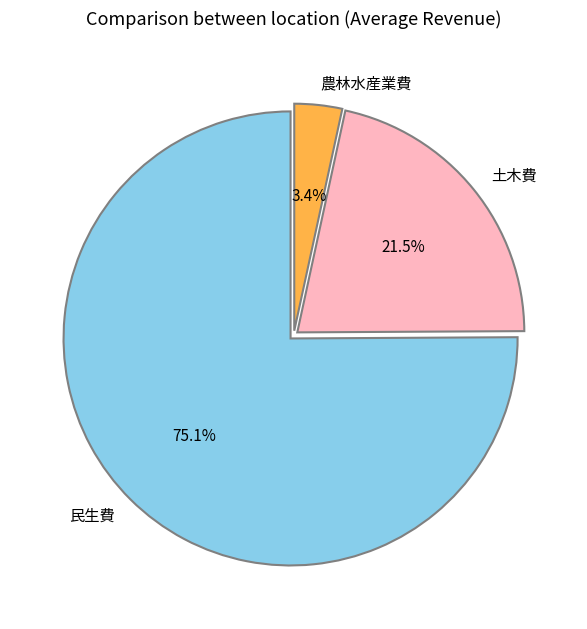

What is the ratio of the value at 民生費 to the value at 農林水産業費?

22.1